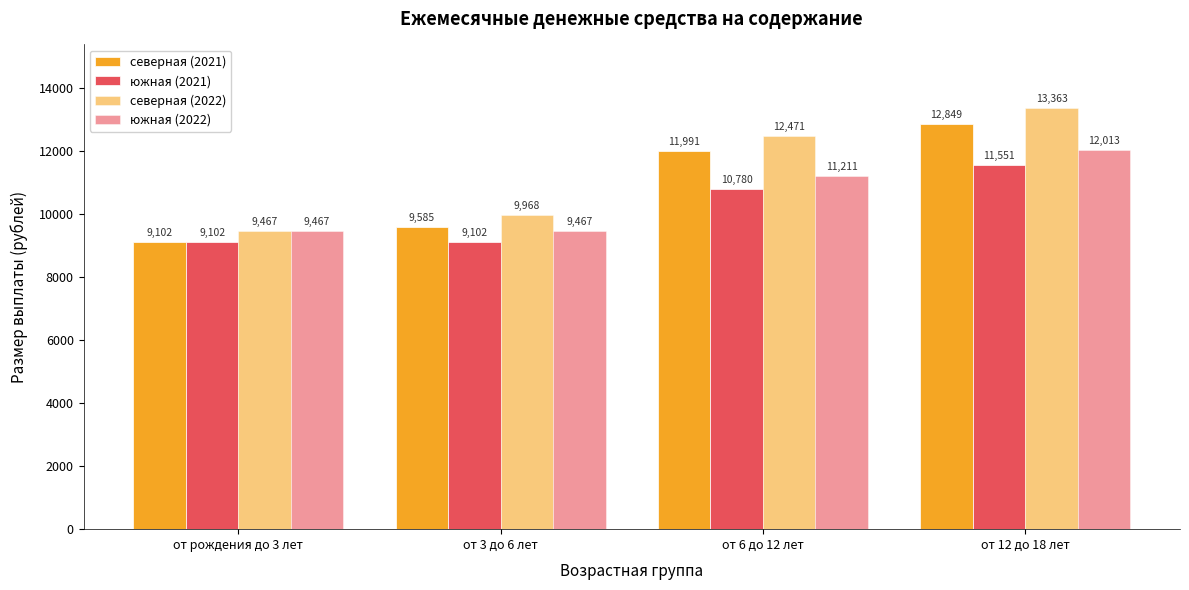

The value of северная (2021) at от 12 до 18 лет is 4837.3. True or false?

False